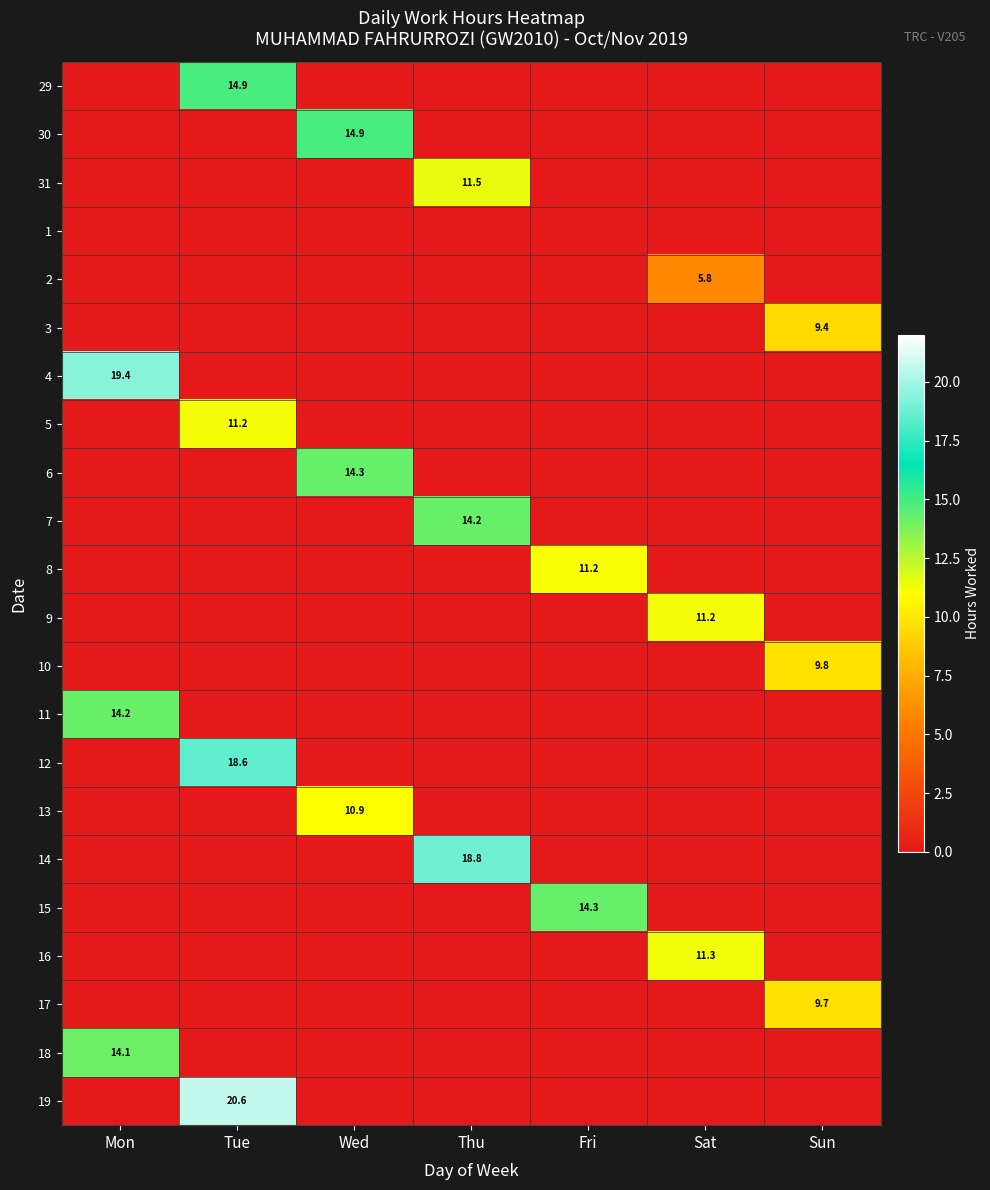

The 10 series shows 9.8 at Sun. True or false?

True